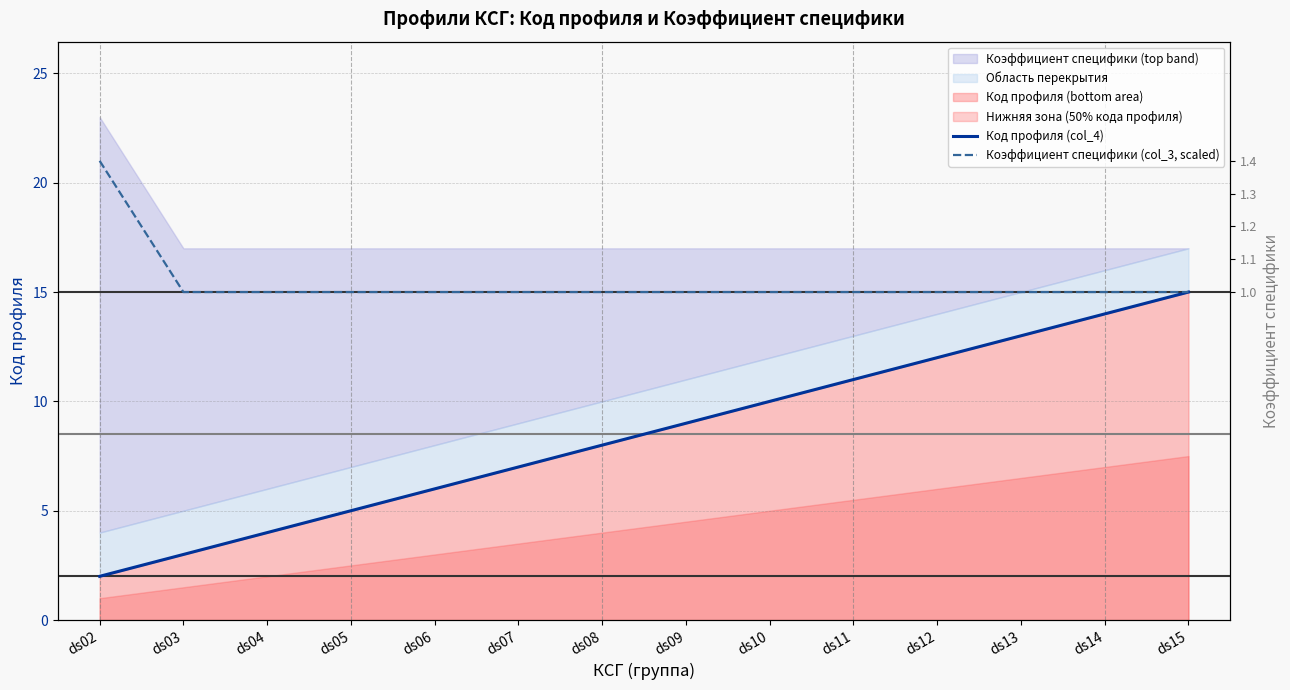

Which series has the largest range (max minus min)?

Код профиля (col_4)